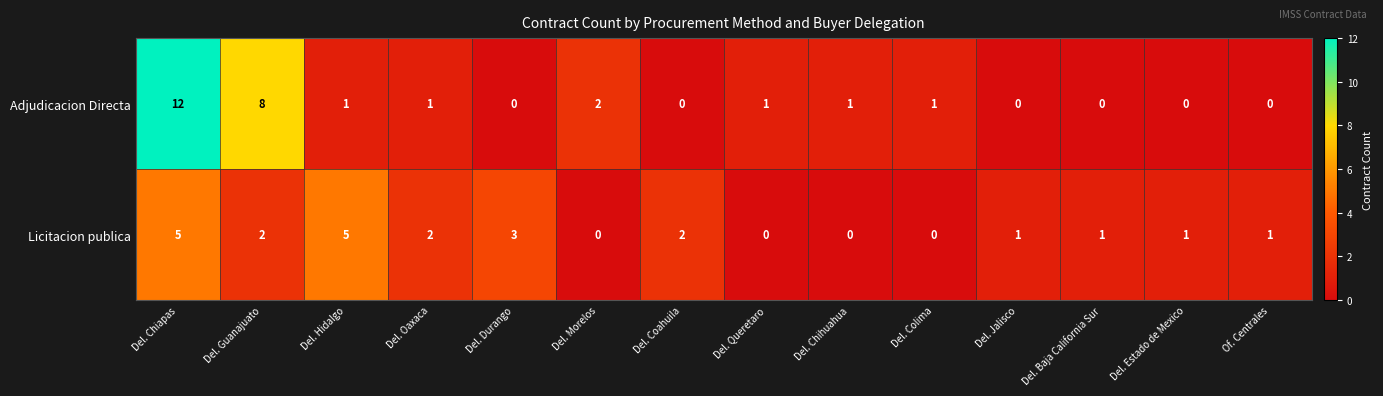

What is the highest value of the Adjudicacion Directa series?

12